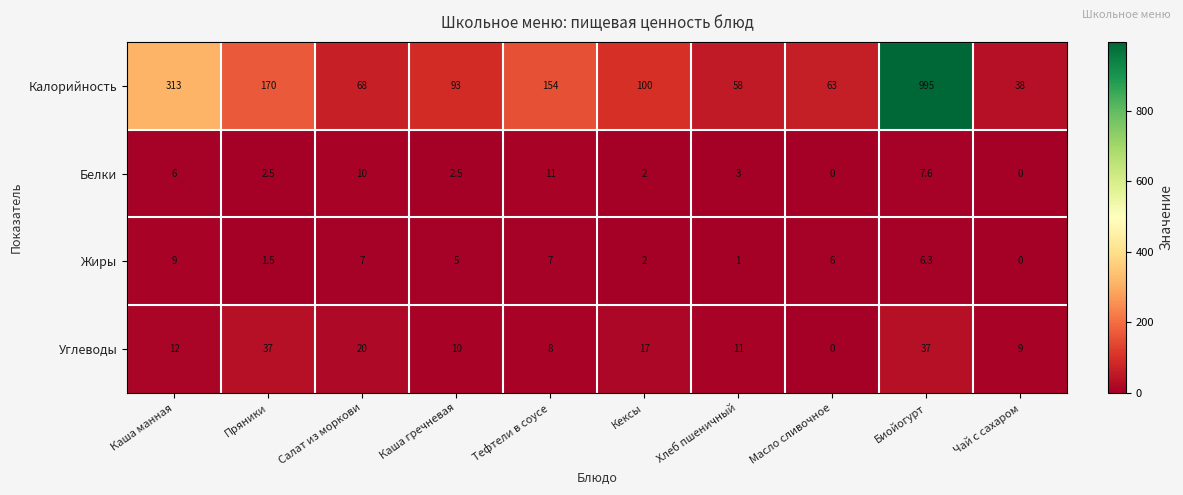

Rank the series at Пряники from lowest to highest value.

Жиры, Белки, Углеводы, Калорийность